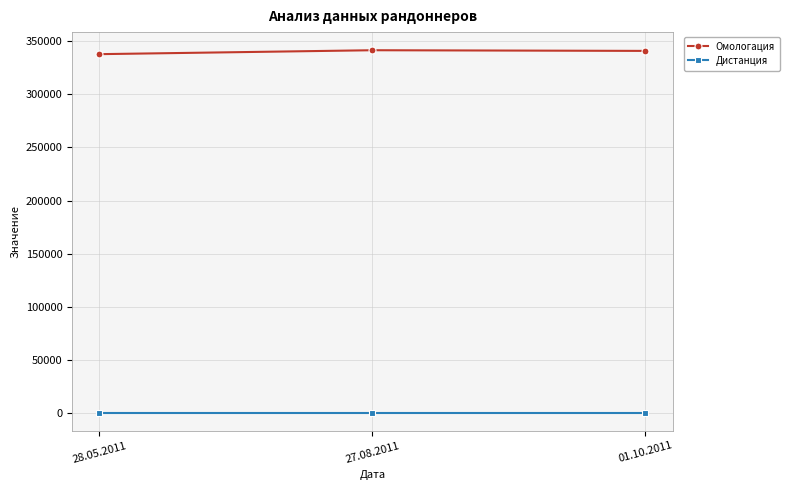

What is the label of the 1st point from the left?

28.05.2011